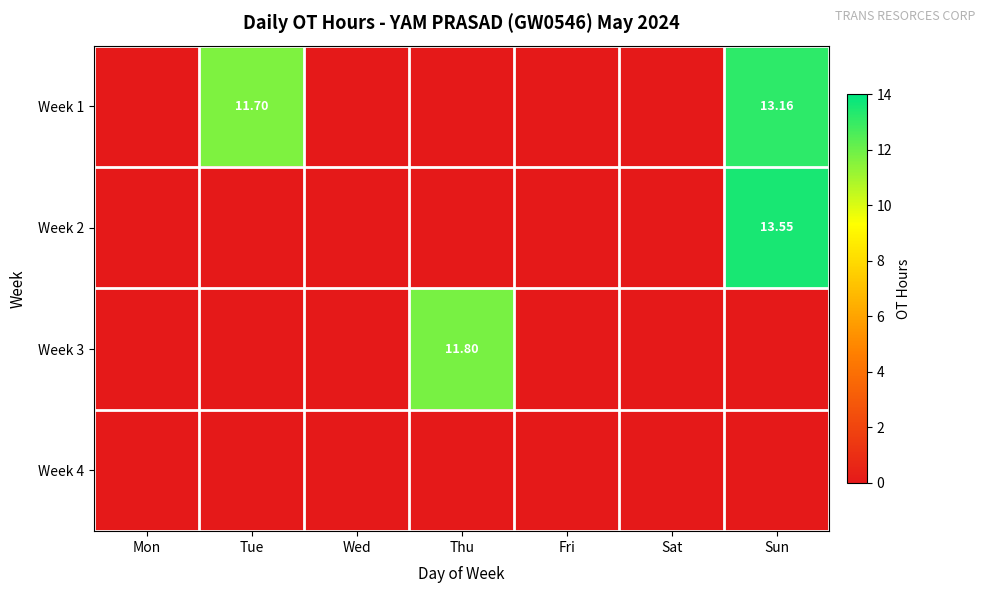

True or false: Week 2 has a value of 9.4 at Thu.

False